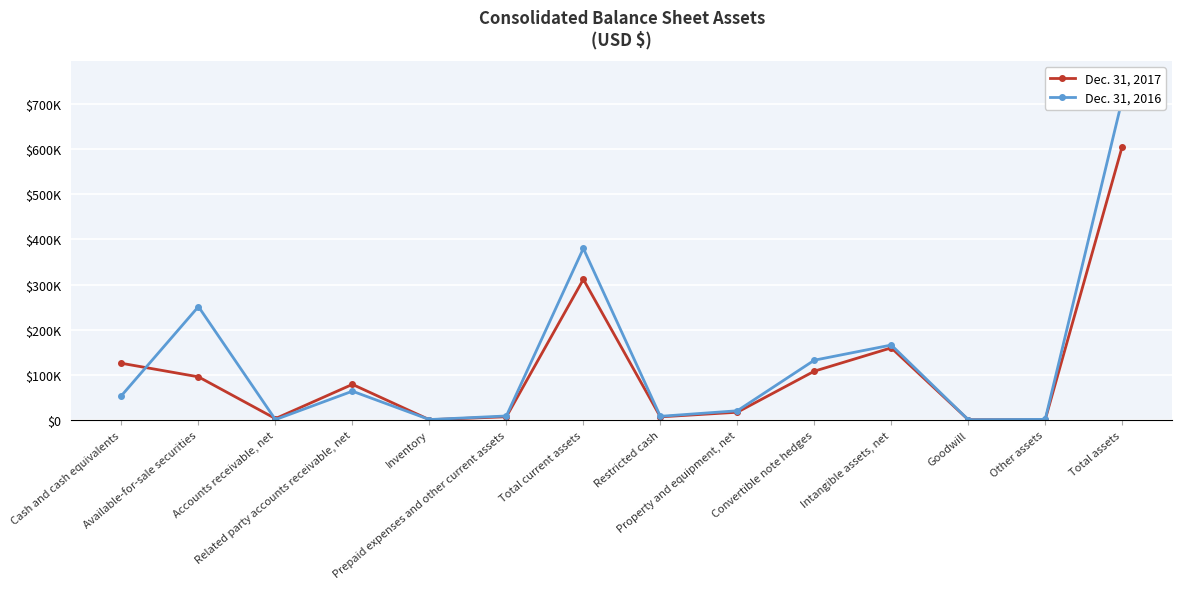

What is the value of the Dec. 31, 2017 point at the 9th from the left?

17274